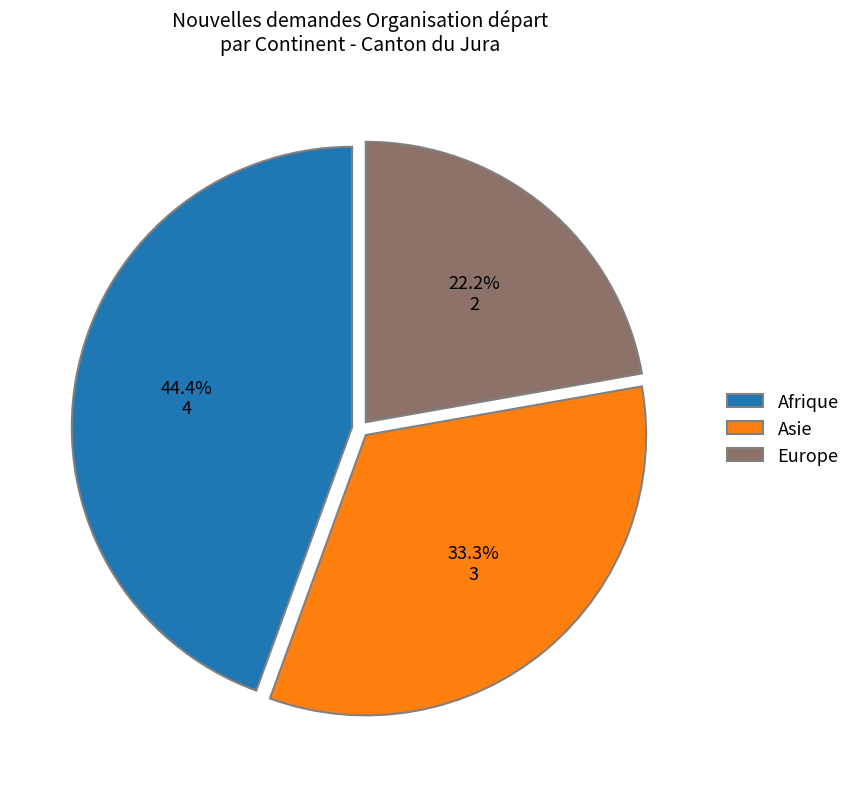

Which category has the smallest portion of the pie?

Europe